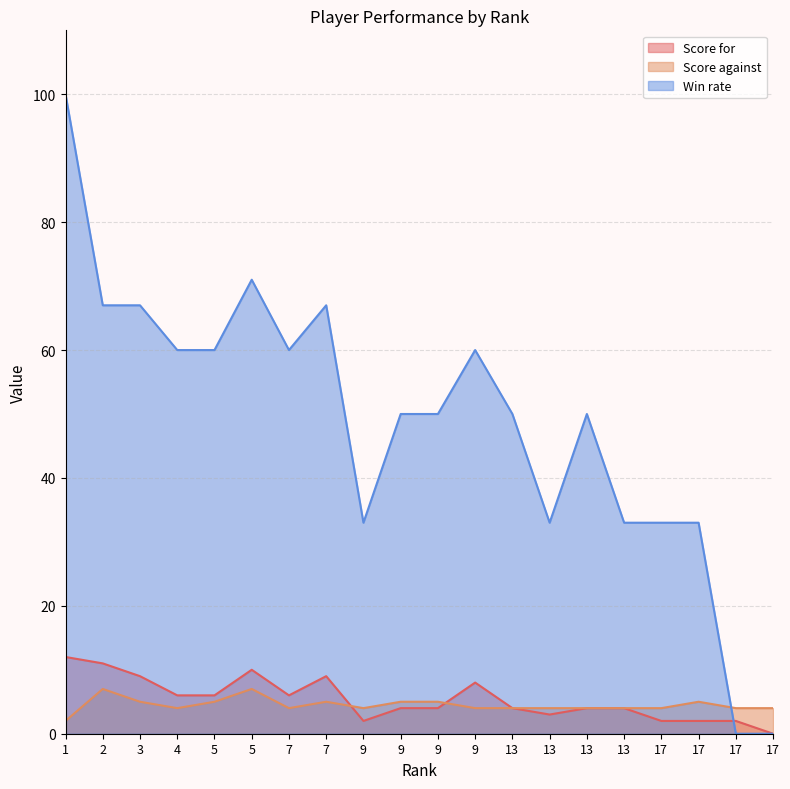

At how many categories does at least one series exceed 75?

1